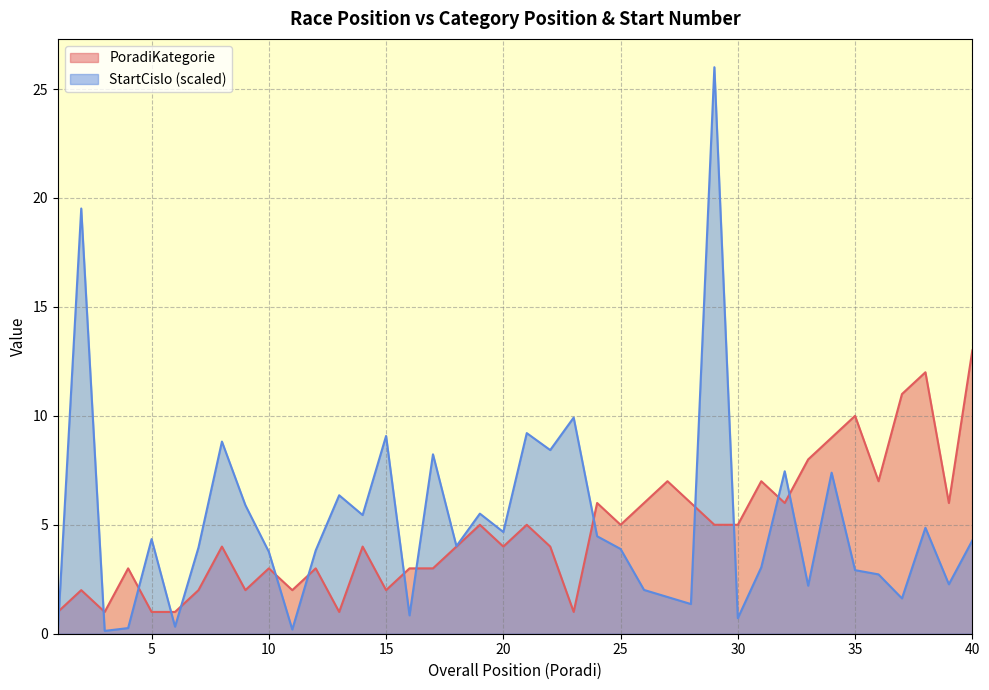

What is the difference between the maximum and minimum values in the PoradiKategorie series?

12.0